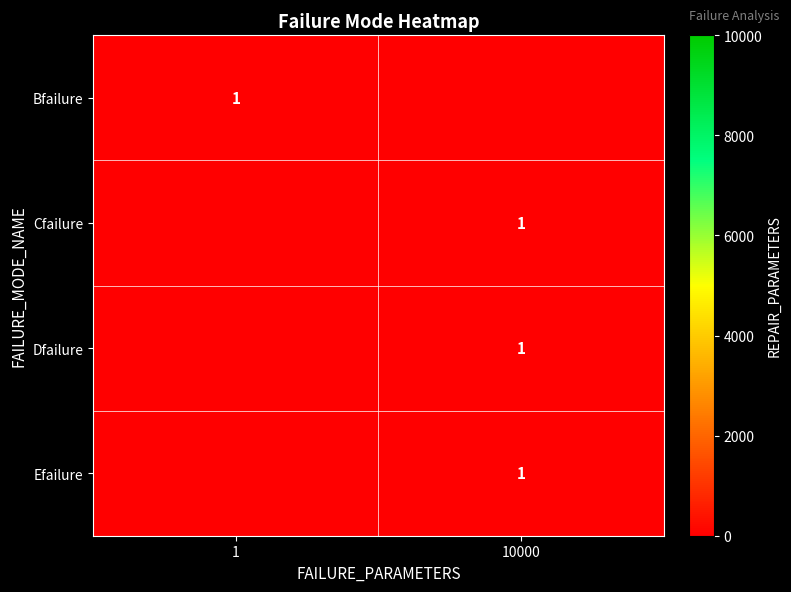

Is it true that Dfailure equals 0 at 10000?

False